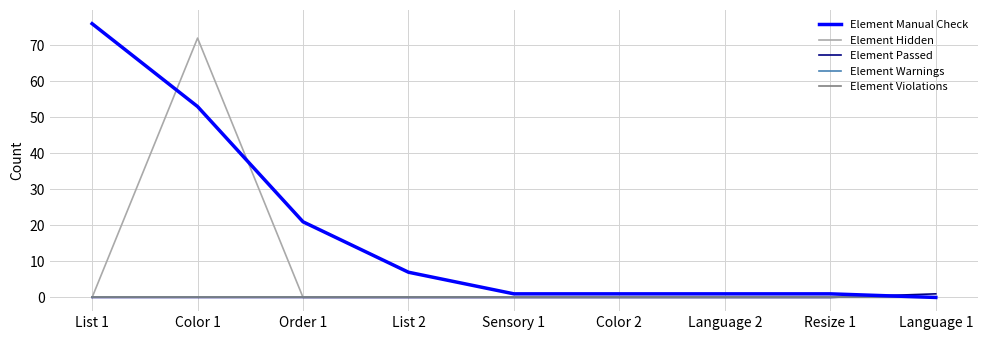

List the labels in order of Element Warnings value, largest first.

List 1, Color 1, Order 1, List 2, Sensory 1, Color 2, Language 2, Resize 1, Language 1